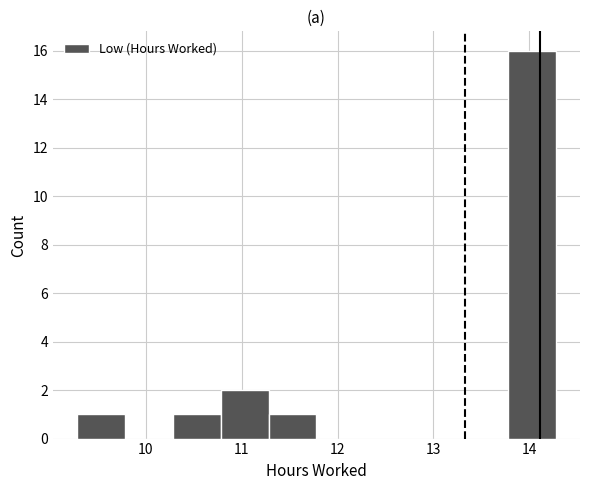

Reading left to right, list every bar in this chart as the range it spans on the x-axis followed by its height. Neither the bar edges nor the heights are printed on the chart, so give them approximately, as read against the axes.

9.28 to 9.78: 1
9.78 to 10.28: 0
10.28 to 10.78: 1
10.78 to 11.28: 2
11.28 to 11.78: 1
11.78 to 12.28: 0
12.28 to 12.78: 0
12.78 to 13.28: 0
13.28 to 13.78: 0
13.78 to 14.28: 16